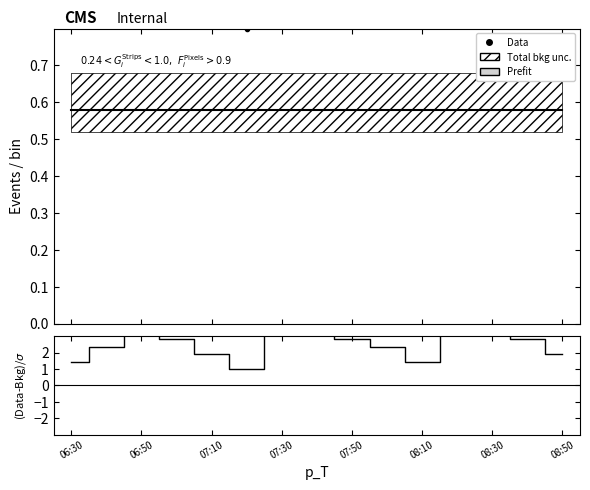

Is it true that Prefit equals 0.9 at 08:30?

False